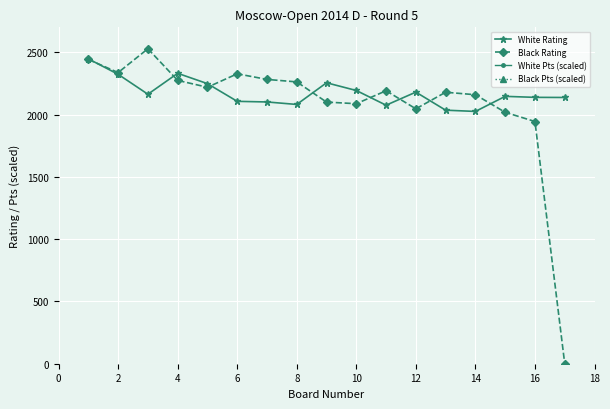

What is the sum of the Black Rating values at 16 and 12?

3990